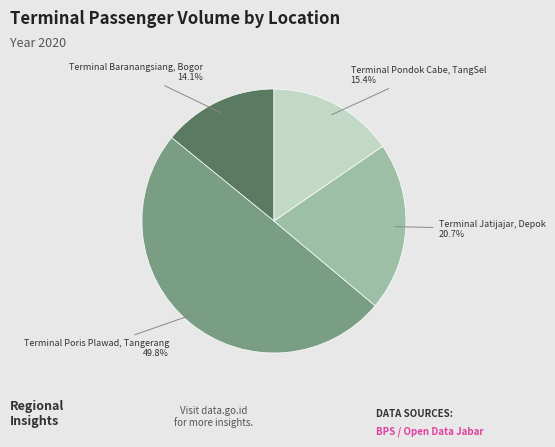

How many slices are in this pie chart?

4